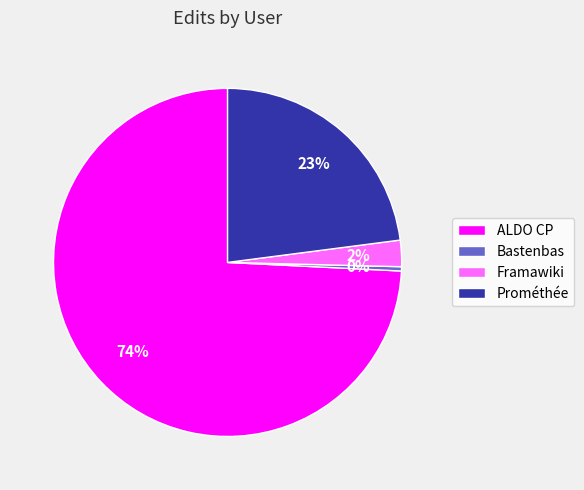

To the nearest percent, what is the average slice percentage?

25%